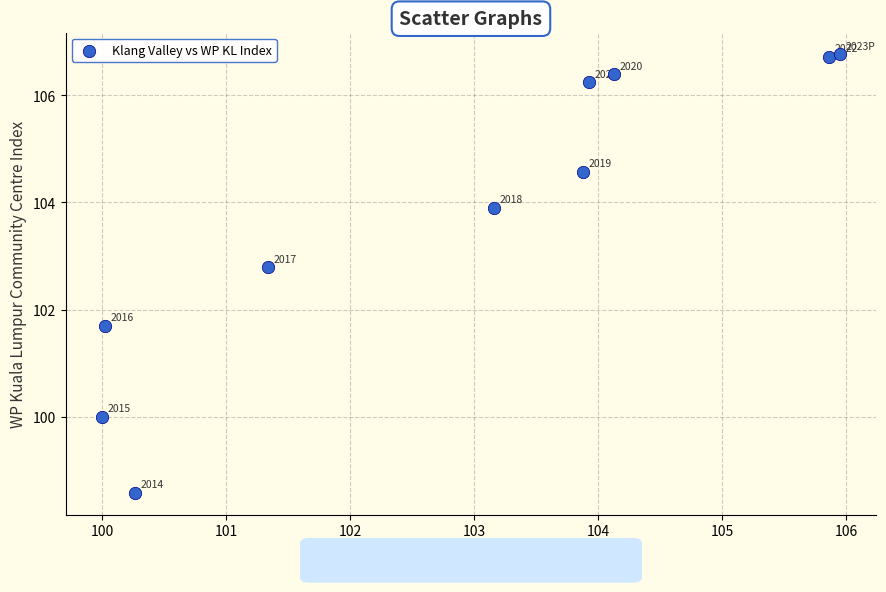

What is the average X value?

102.9